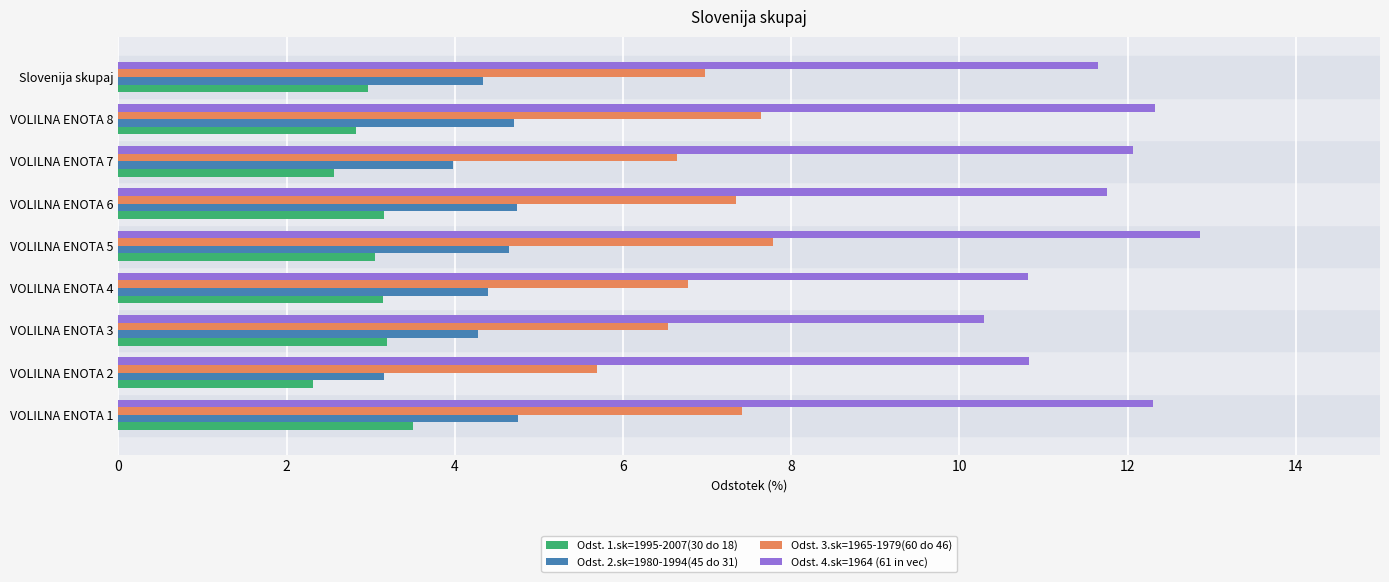

What is the difference between the second highest and second lowest values in the Odst. 2.sk=1980-1994(45 do 31) series?

0.8